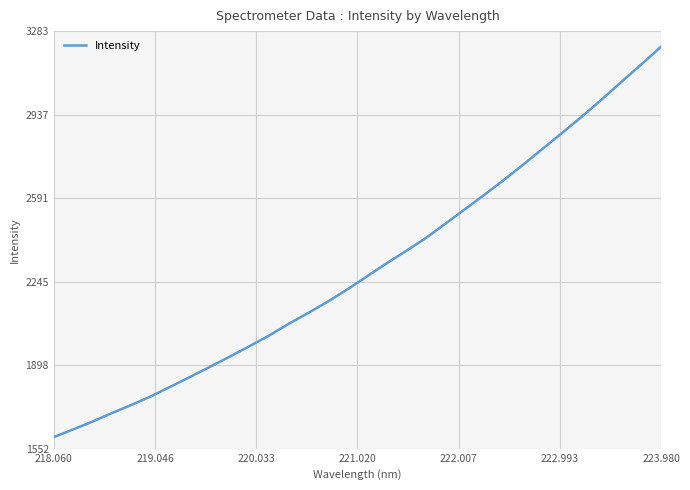

Reading left to right, list all the values displayed in this chart.

1600.2	1632.4	1665.5	1700.9	1735.0	1770.9	1811.0	1851.7	1892.9	1934.9	1977.8	2022.0	2070.5	2115.9	2162.8	2213.7	2267.8	2321.6	2373.2	2426.2	2486.0	2546.2	2606.5	2668.2	2732.7	2798.9	2864.9	2932.1	3002.1	3074.7	3145.9	3218.8